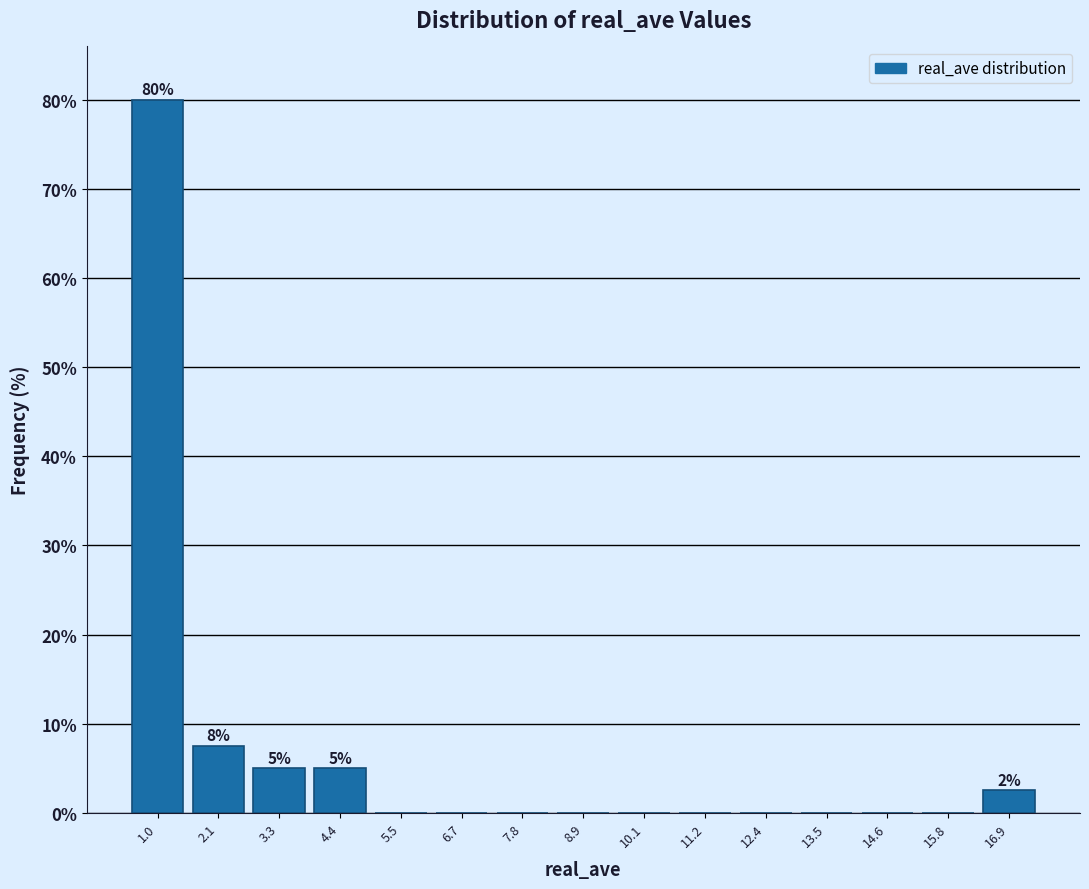

Over which range of the x-axis is the bar tallest?

0.4 to 1.6